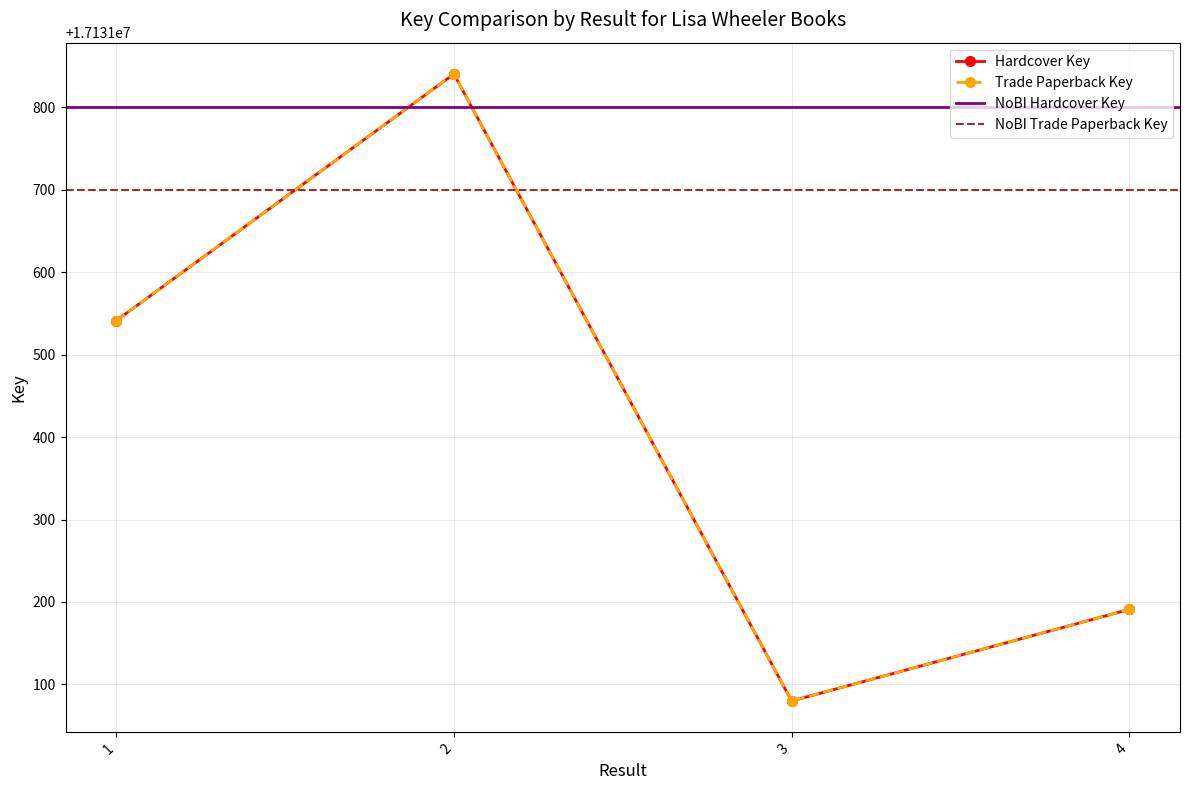

Which label corresponds to the smallest value in the chart?

3